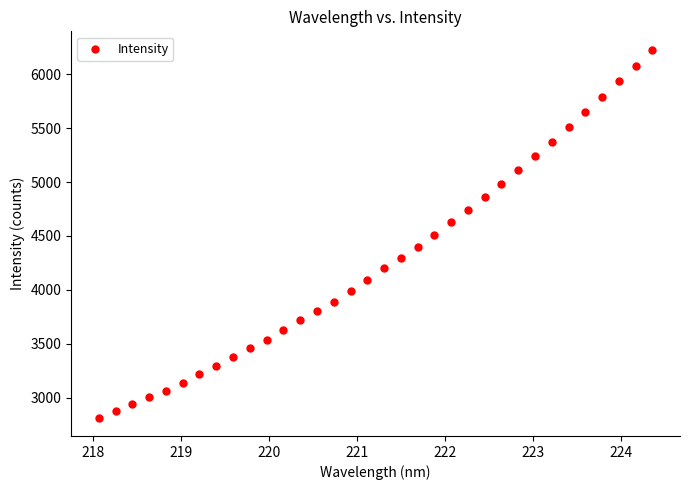

What is the range of Y values (max minus min)?

3415.0